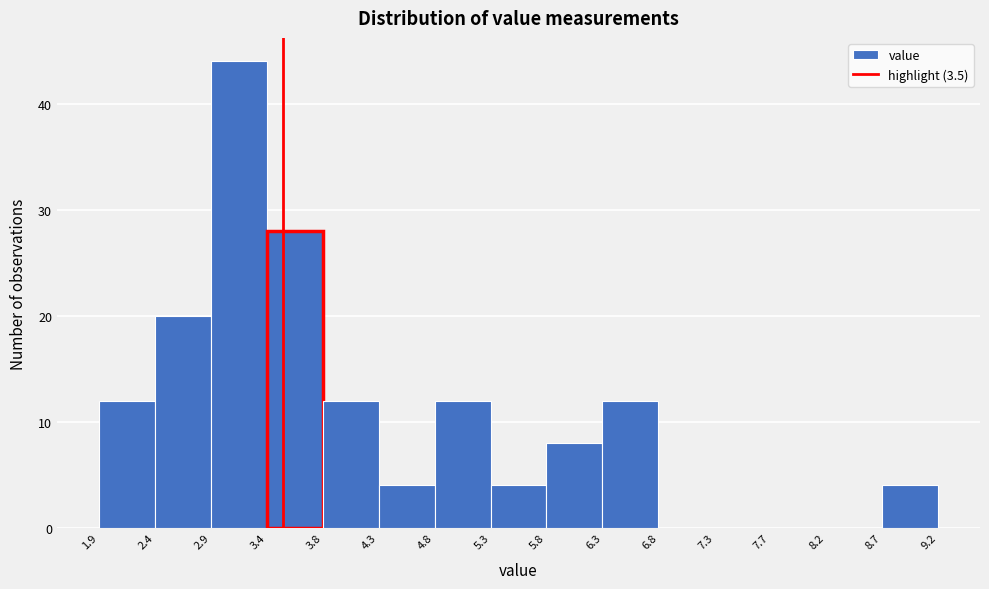

Reading left to right, list every bar in this chart as the range it spans on the x-axis followed by its height. The values are not printed on the chart, so give them approximately, as read against the axis.

1.9 to 2.4: 12
2.4 to 2.9: 20
2.9 to 3.4: 44
3.4 to 3.8: 28
3.8 to 4.3: 12
4.3 to 4.8: 4
4.8 to 5.3: 12
5.3 to 5.8: 4
5.8 to 6.3: 8
6.3 to 6.8: 12
6.8 to 7.3: 0
7.3 to 7.7: 0
7.7 to 8.2: 0
8.2 to 8.7: 0
8.7 to 9.2: 4